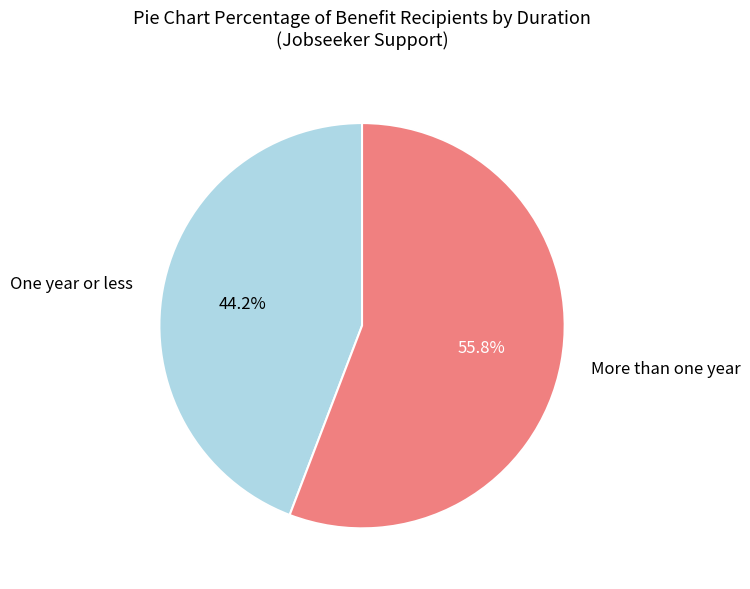

What percentage is the More than one year slice, to the nearest percent?

56%